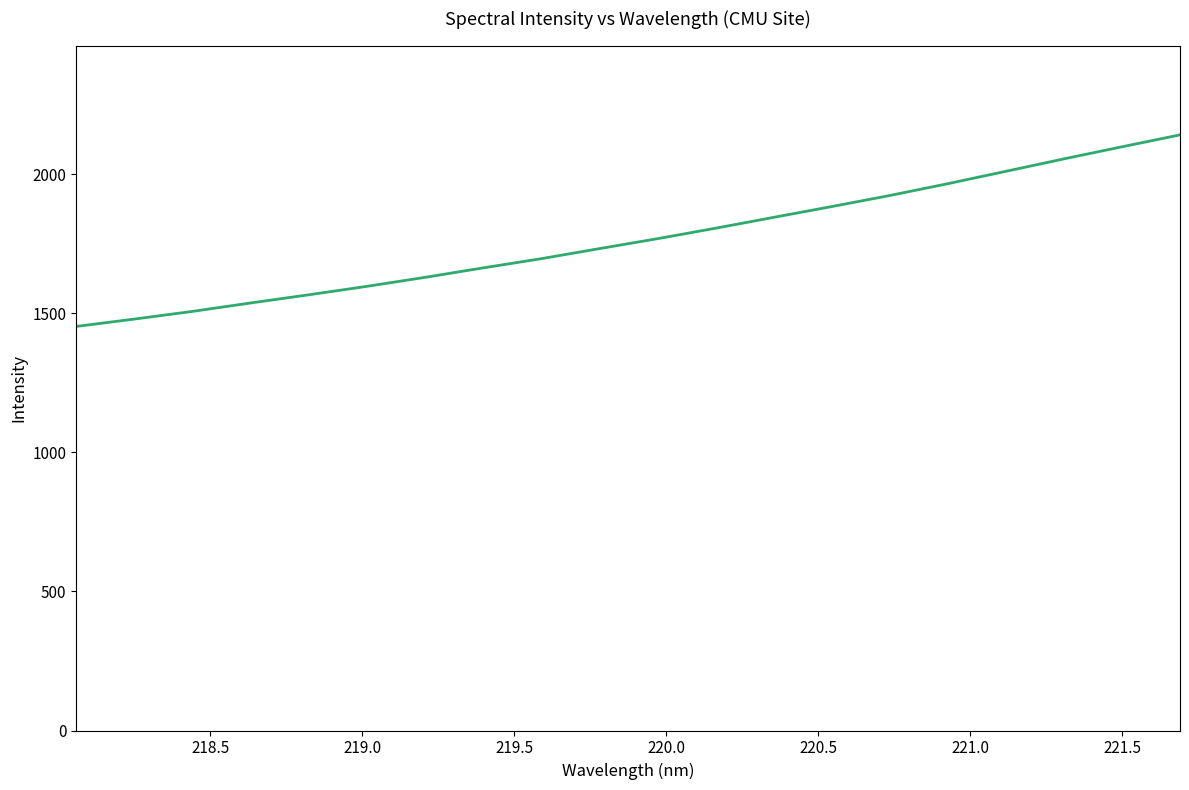

What is the greatest value displayed?

2142.1